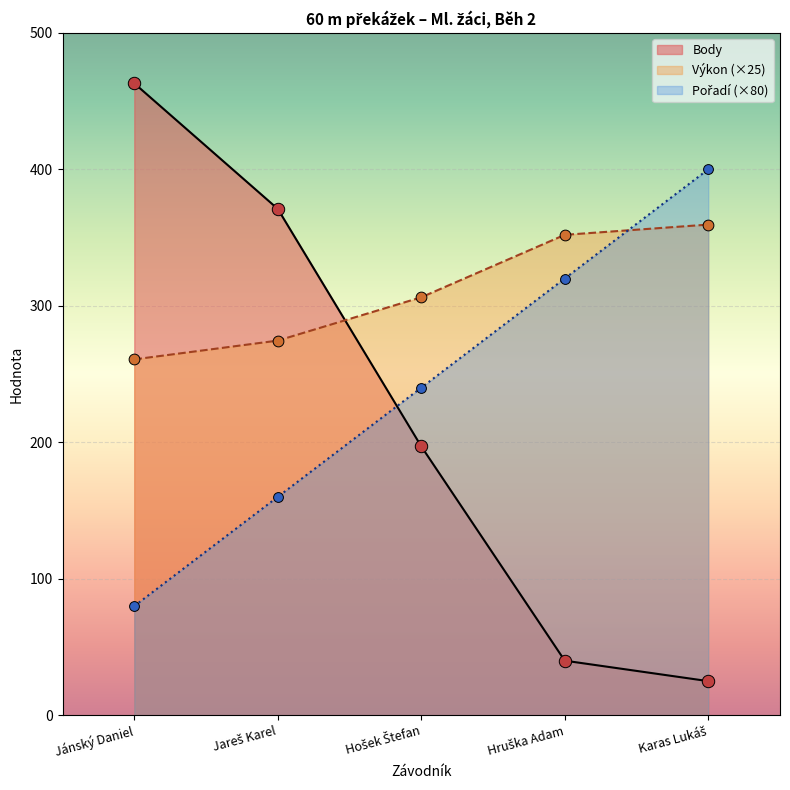

What are all the series names shown in the legend?

Pořadí, Výkon, Body